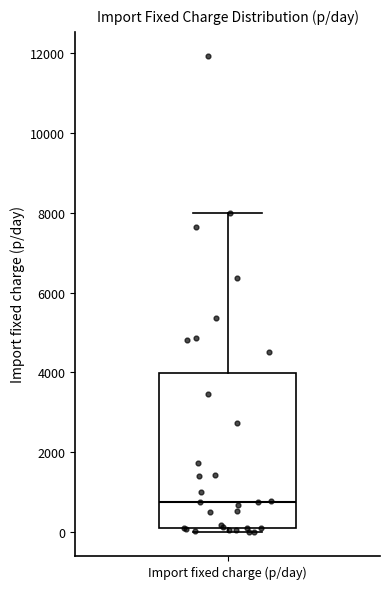

Transcribe this box plot: give where the median line is, the range the box spans, and where the two whiskers end, as read against the y-axis. The values are not printed on the chart, so give them approximately, as read against the axis.

median 800, box 200 to 4000, whiskers 0 to 8000